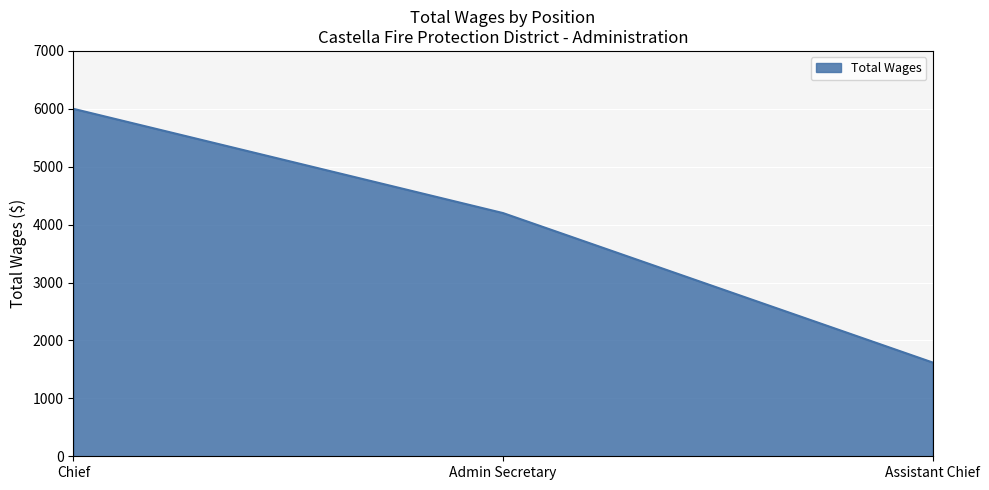

How many lines are shown in the chart?

1